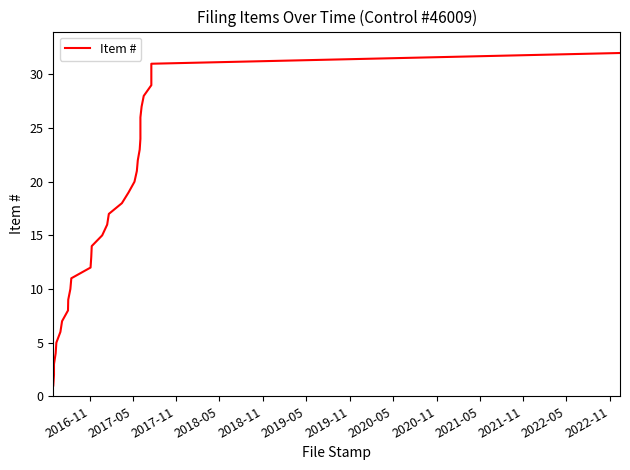

True or false: there are more than 1 points higher than both neighbors.

False